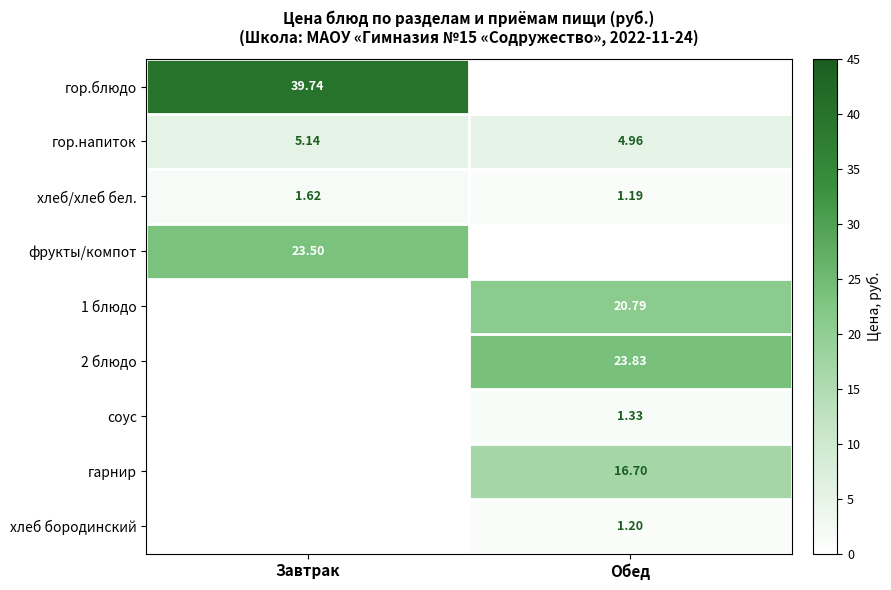

Between Завтрак and Обед, which is larger?

Обед